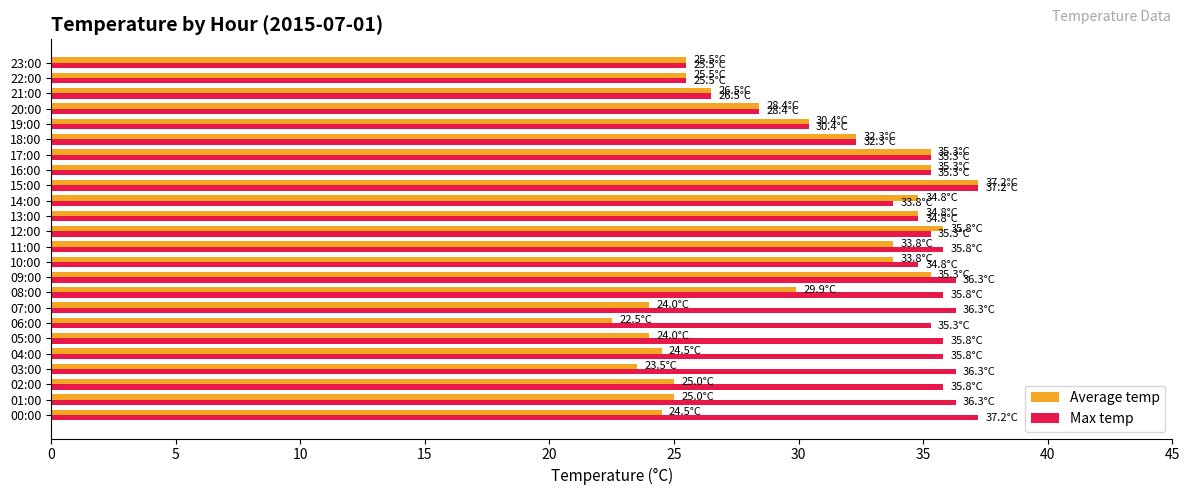

The Average temp series shows 17.7 at 10:00. True or false?

False